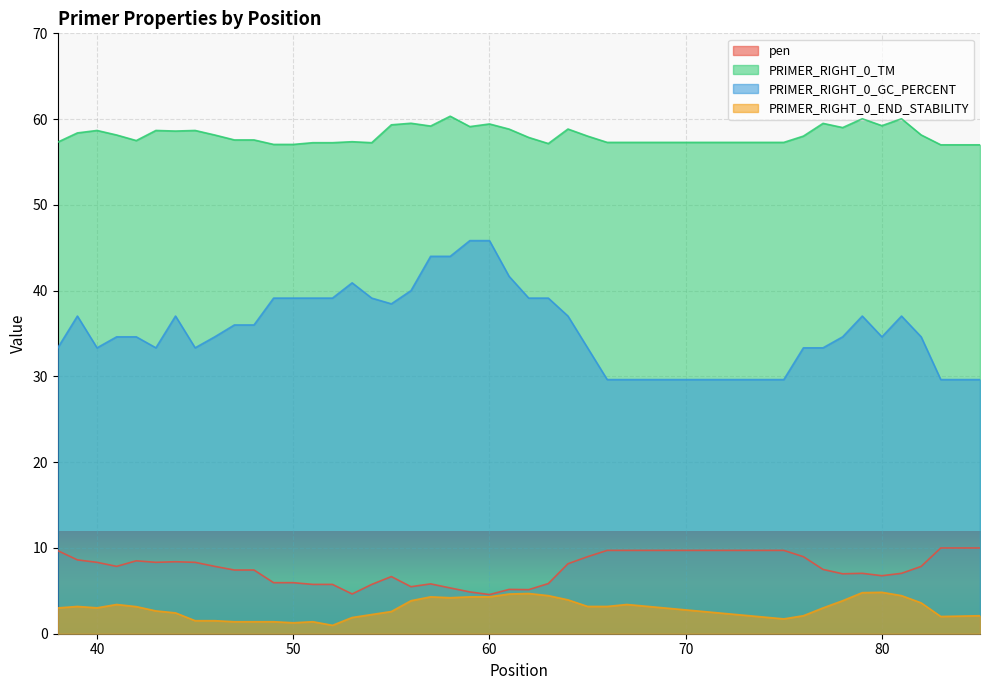

True or false: PRIMER_RIGHT_0_GC_PERCENT has a value of 13.9 at 59.

False